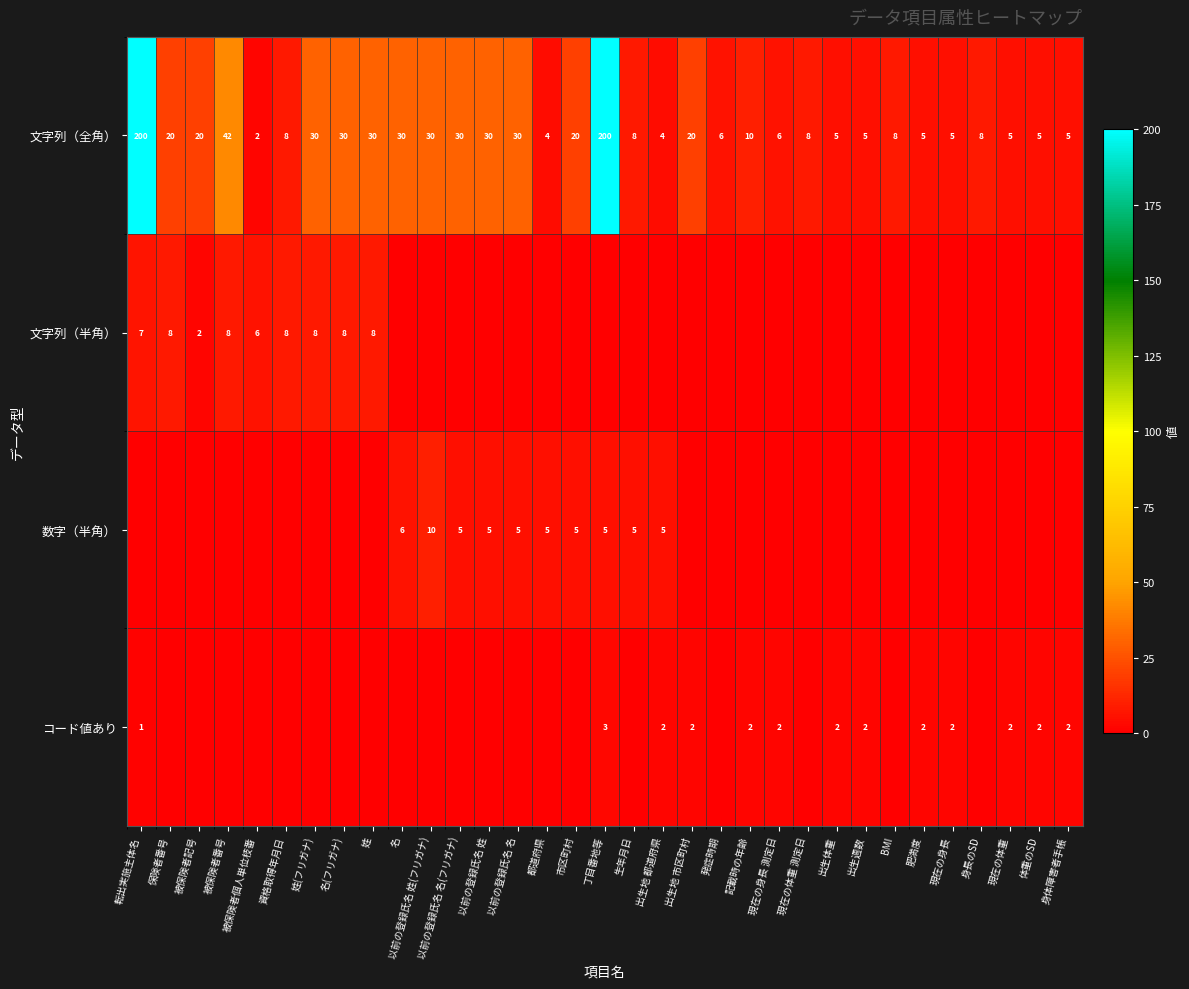

What is the difference between the second highest and second lowest values in the 文字列（全角） series?

196